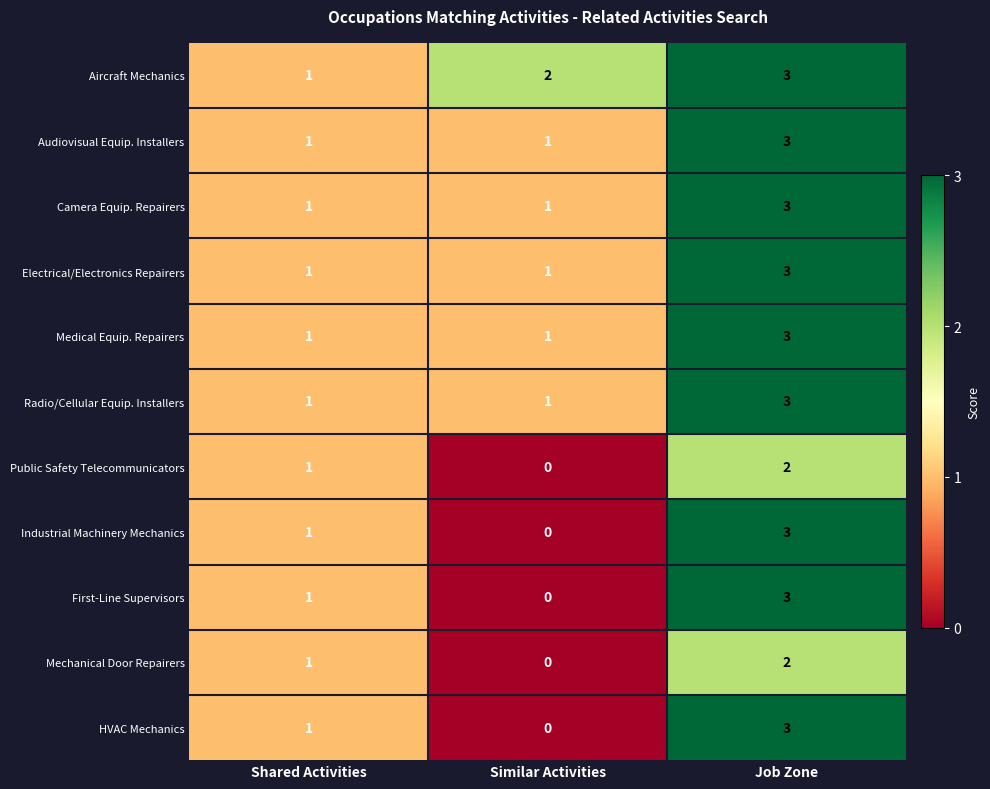

What is the difference between the highest and lowest values at Job Zone?

1